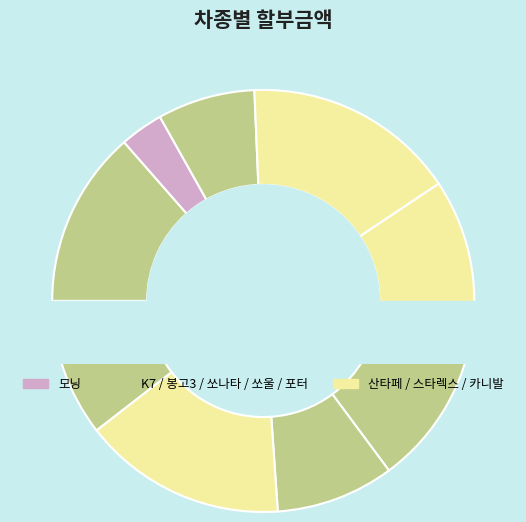

Is 모닝 the majority of the pie?

No